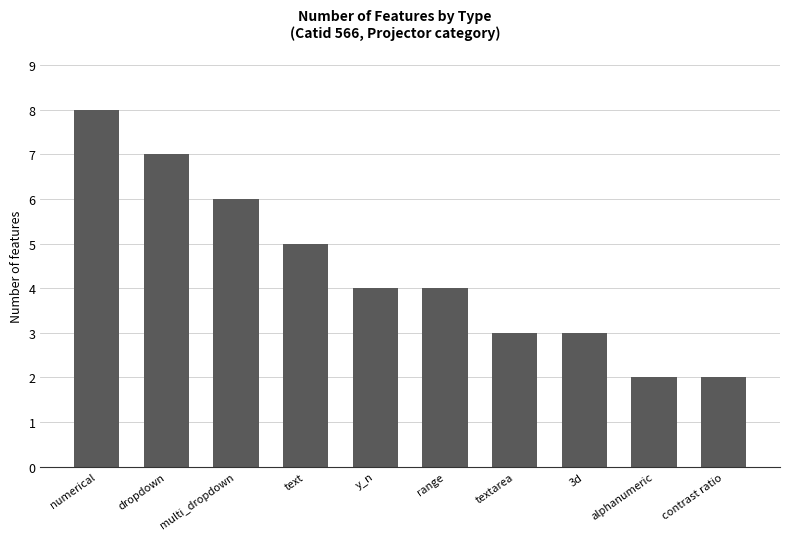

What is the difference between the second highest and minimum values?

5